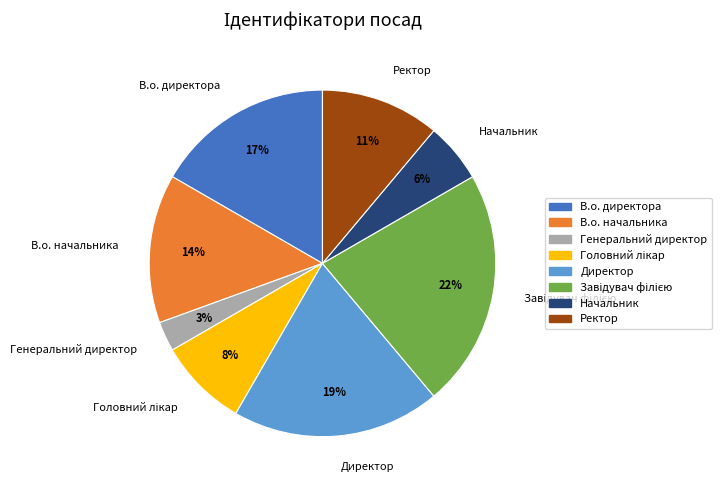

To the nearest percent, what portion does Начальник represent?

6%